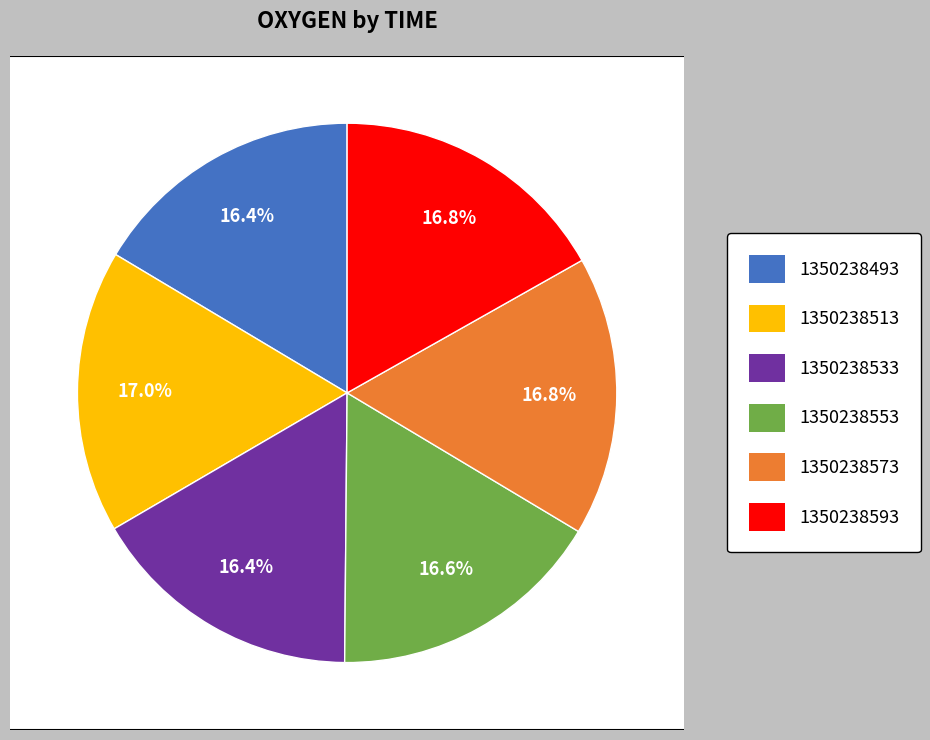

Is it true that 1350238553 is 22% of the pie?

False